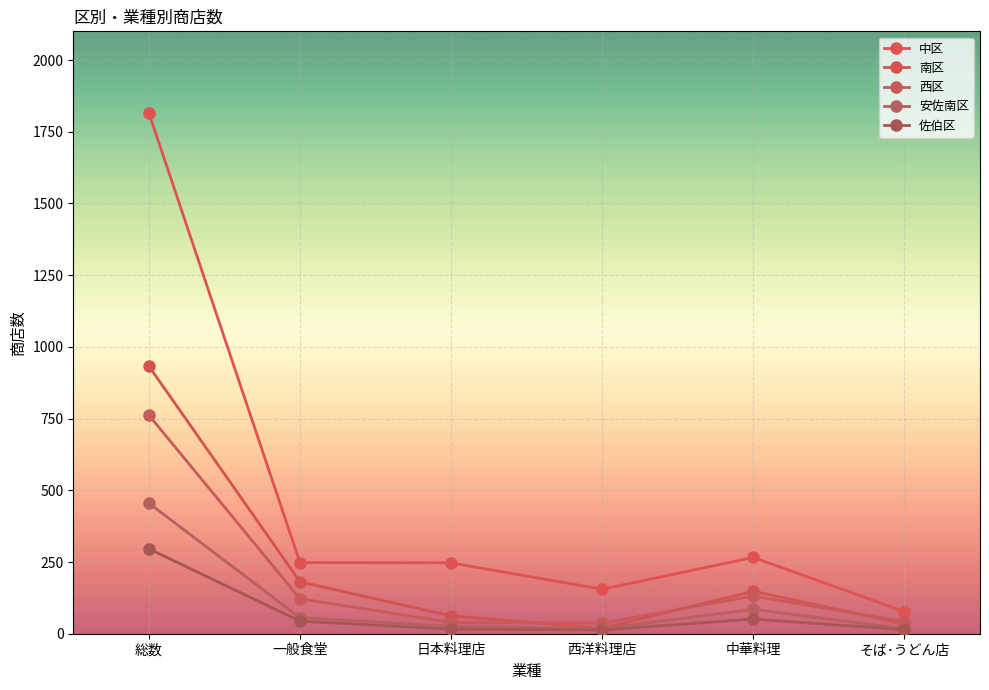

True or false: 西区 and 安佐南区 intersect in this chart.

False